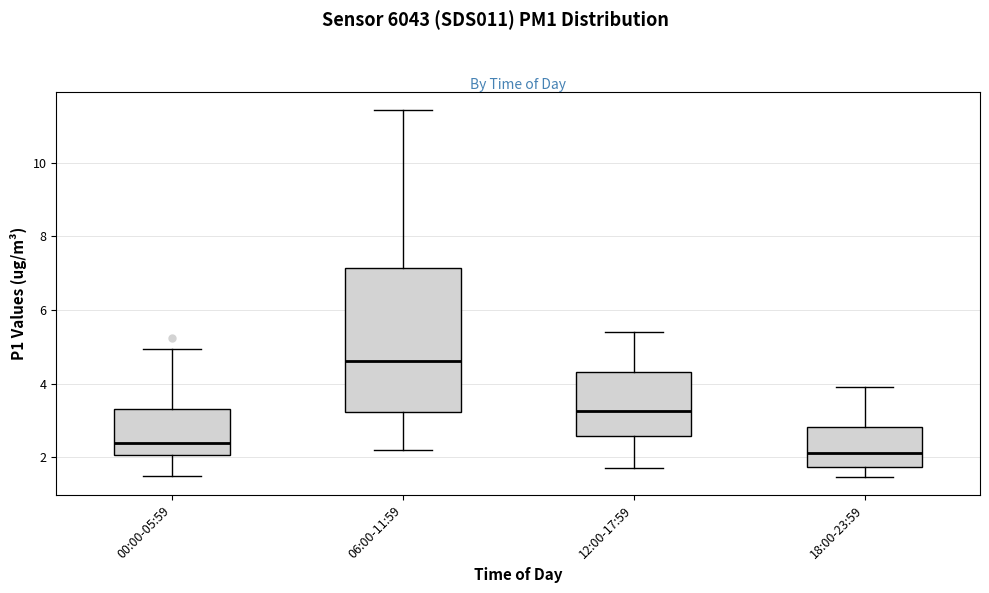

Where does the median line of the box for 00:00-05:59 sit on the y-axis? The values are not printed on the chart, so give them approximately, as read against the axis.

2.4